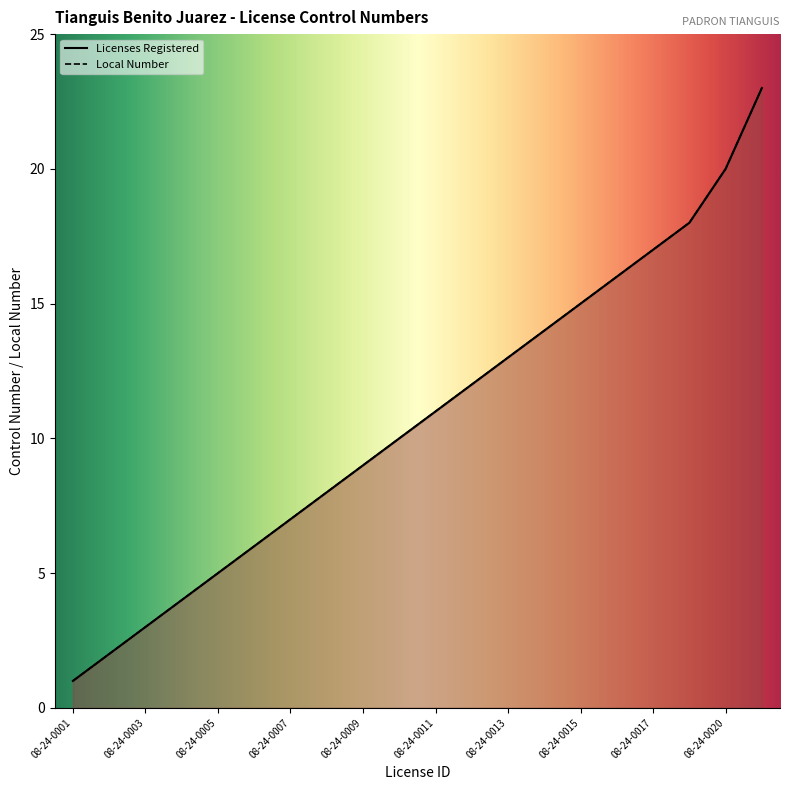

Reading right to left, what are all the values shown in this chart?

Licenses Registered: 08-24-0023=23	08-24-0020=20	08-24-0018=18	08-24-0017=17	08-24-0016=16	08-24-0015=15	08-24-0014=14	08-24-0013=13	08-24-0012=12	08-24-0011=11	08-24-0010=10	08-24-0009=9	08-24-0008=8	08-24-0007=7	08-24-0006=6	08-24-0005=5	08-24-0004=4	08-24-0003=3	08-24-0002=2	08-24-0001=1
Local Number: 08-24-0023=23	08-24-0020=20	08-24-0018=18	08-24-0017=17	08-24-0016=16	08-24-0015=15	08-24-0014=14	08-24-0013=13	08-24-0012=12	08-24-0011=11	08-24-0010=10	08-24-0009=9	08-24-0008=8	08-24-0007=7	08-24-0006=6	08-24-0005=5	08-24-0004=4	08-24-0003=3	08-24-0002=2	08-24-0001=1